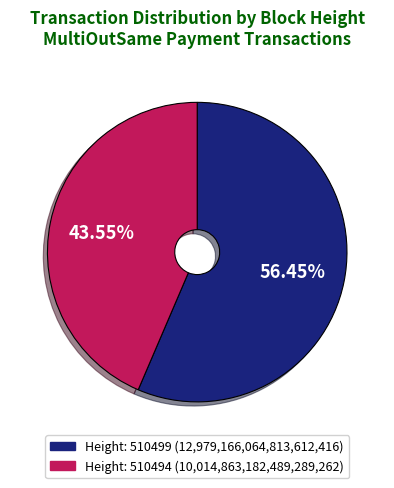

Is there any slice that represents more than half of the pie?

Yes